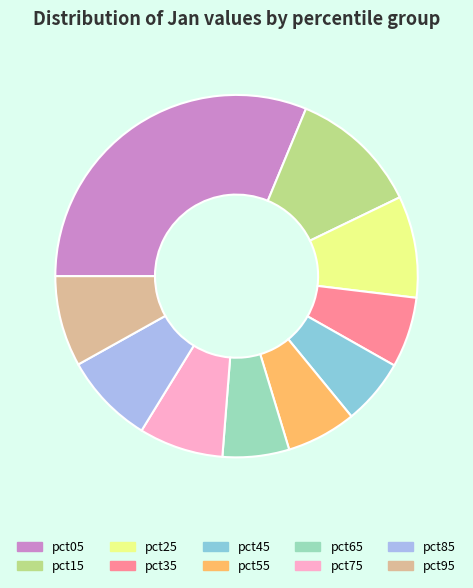

Is the sum of pct75 and pct55 greater than half?

No